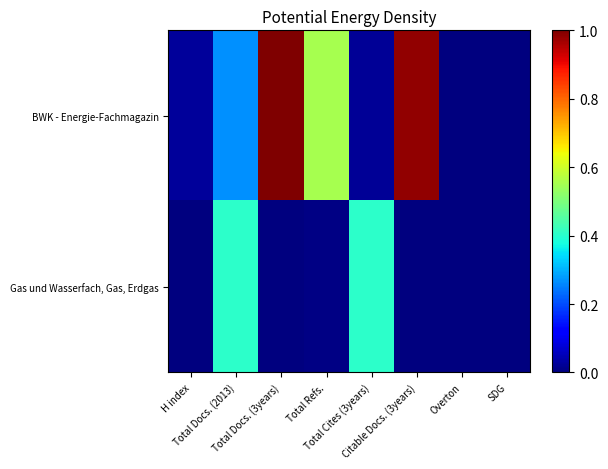

Reading right to left, transcribe all the data shown in this chart.

BWK - Energie-Fachmagazin: SDG=0.0	Overton=0.0	Citable Docs. (3years)=1.0	Total Cites (3years)=0.0	Total Refs.=0.6	Total Docs. (3years)=1.0	Total Docs. (2013)=0.3	H index=0.0
Gas und Wasserfach, Gas, Erdgas: SDG=0.0	Overton=0.0	Citable Docs. (3years)=0.0	Total Cites (3years)=0.4	Total Refs.=0.0	Total Docs. (3years)=0.0	Total Docs. (2013)=0.4	H index=0.0